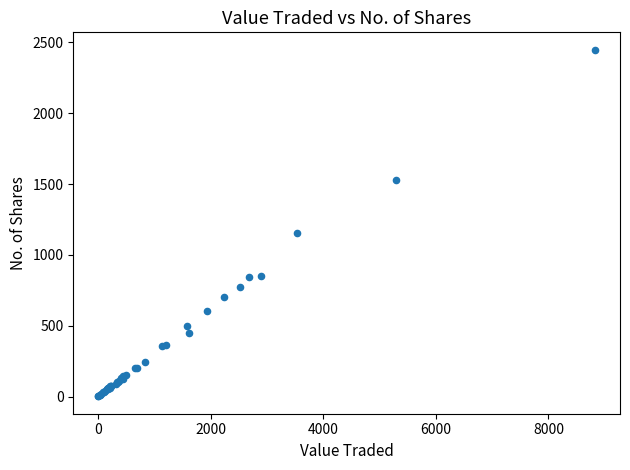

What Y value in the scatter plot is closest to 1225?

1157